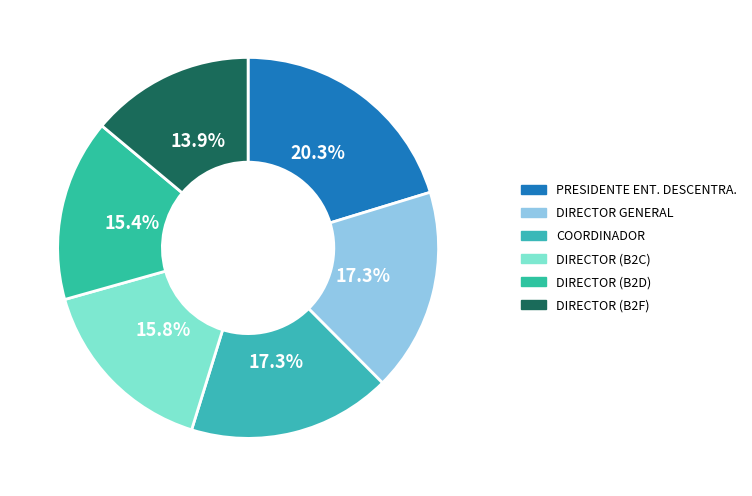

Rank the categories by value from highest to lowest.

PRESIDENTE ENT. DESCENTRA., DIRECTOR GENERAL, COORDINADOR, DIRECTOR (B2C), DIRECTOR (B2D), DIRECTOR (B2F)